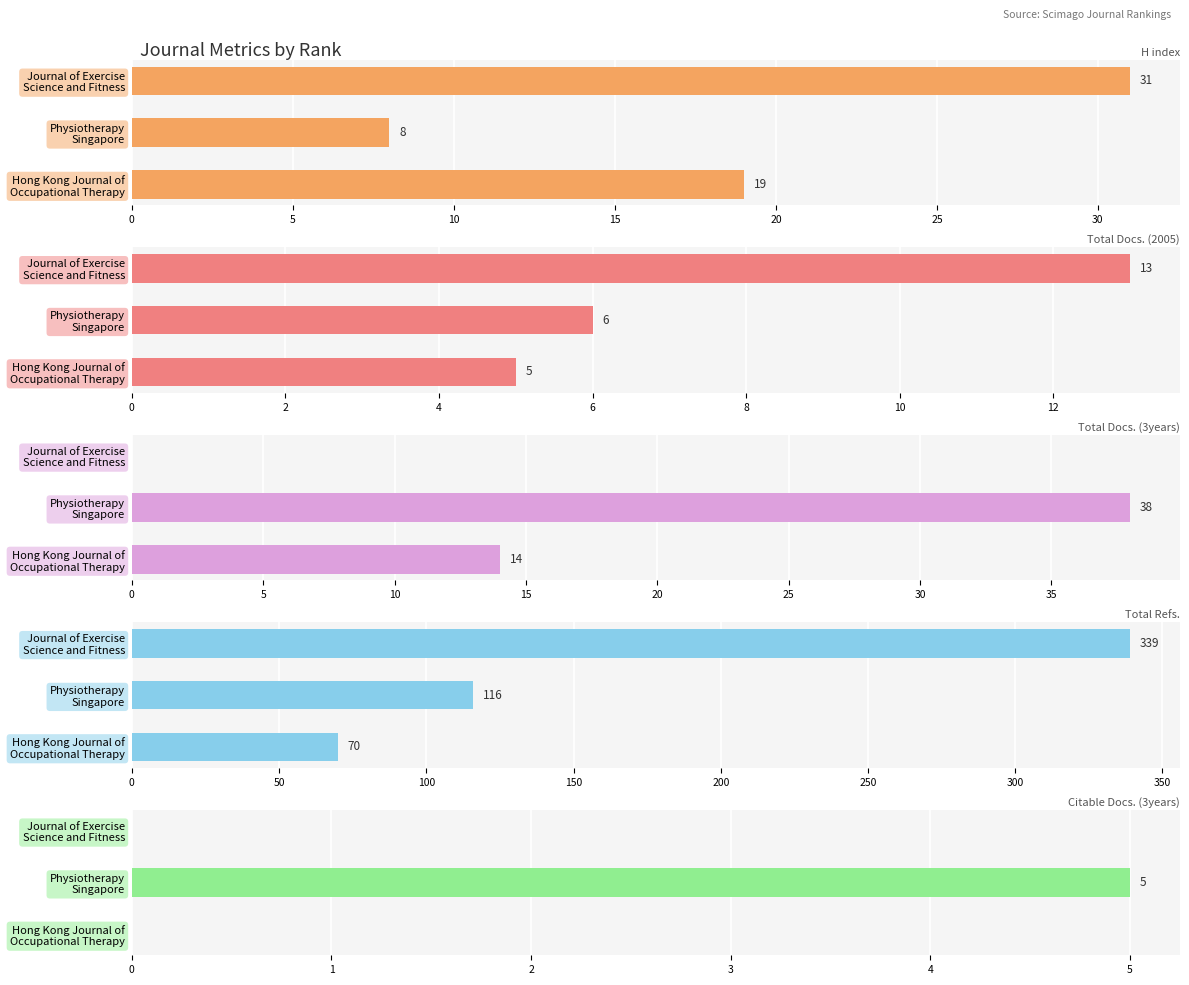

The value of Citable Docs. (3years) at Hong Kong Journal of Occupational Therapy is -3. True or false?

False